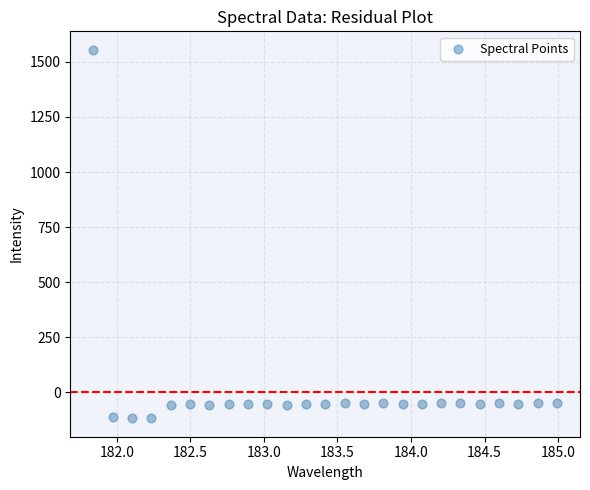

What is the range of Y values (max minus min)?

1673.7